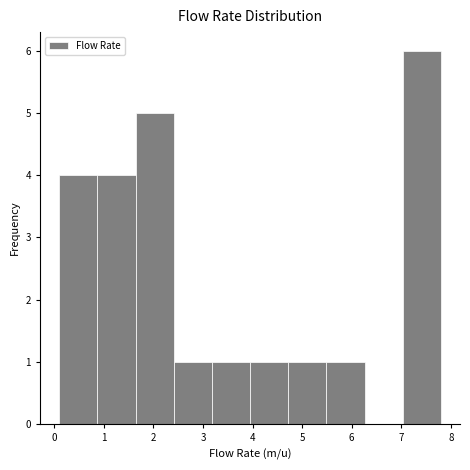

How tall is the bar that spans 5.49 to 6.26 on the x-axis? Neither the bar edges nor the heights are printed on the chart, so give them approximately, as read against the axes.

1